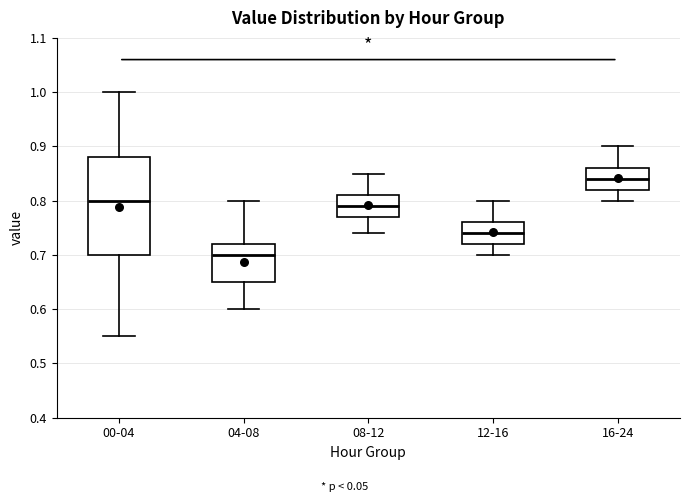

Which box's median line is the highest?

16-24